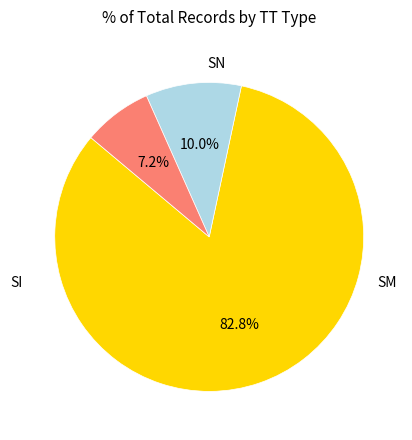

Between SN and SM, which is larger?

SN